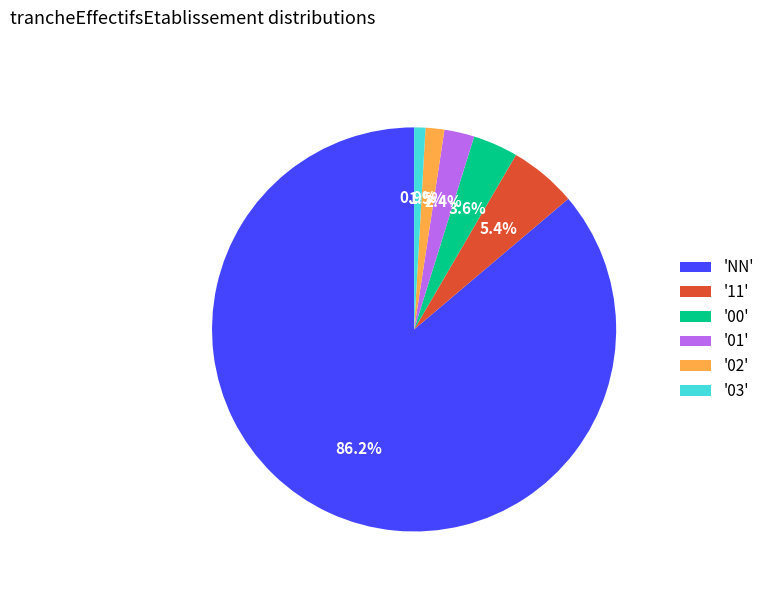

Rank the categories by value from highest to lowest.

'NN', '11', '00', '01', '02', '03'